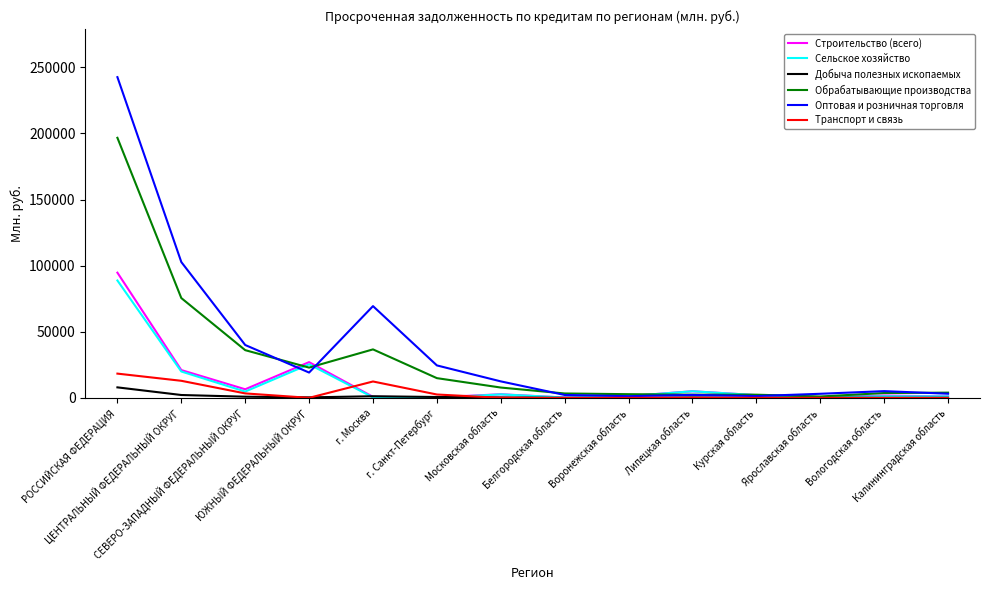

How many values in the Сельское хозяйство series are below 2088?

7